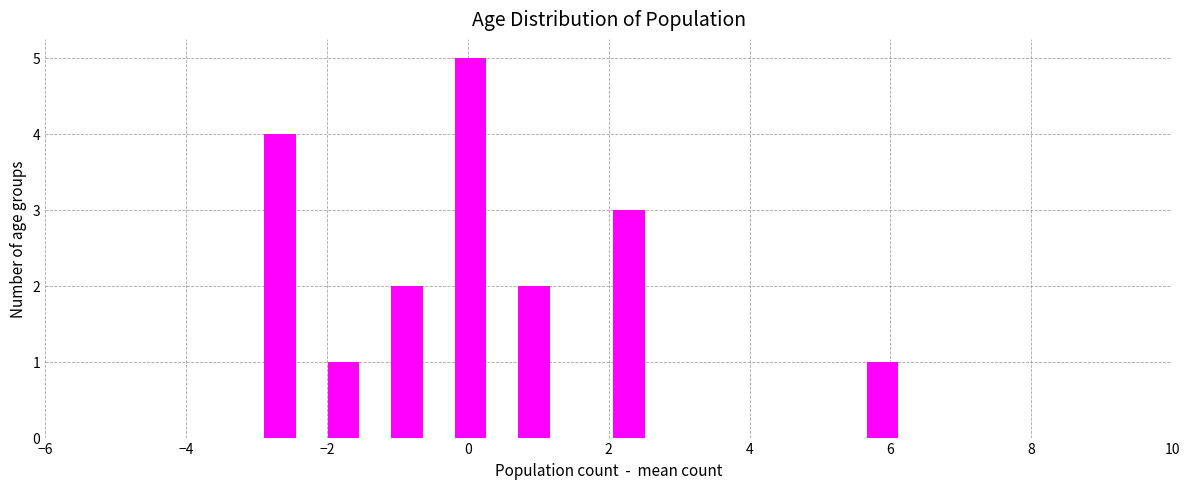

Read against the x-axis, roughly where is the centre of the tallest bar?

0.0